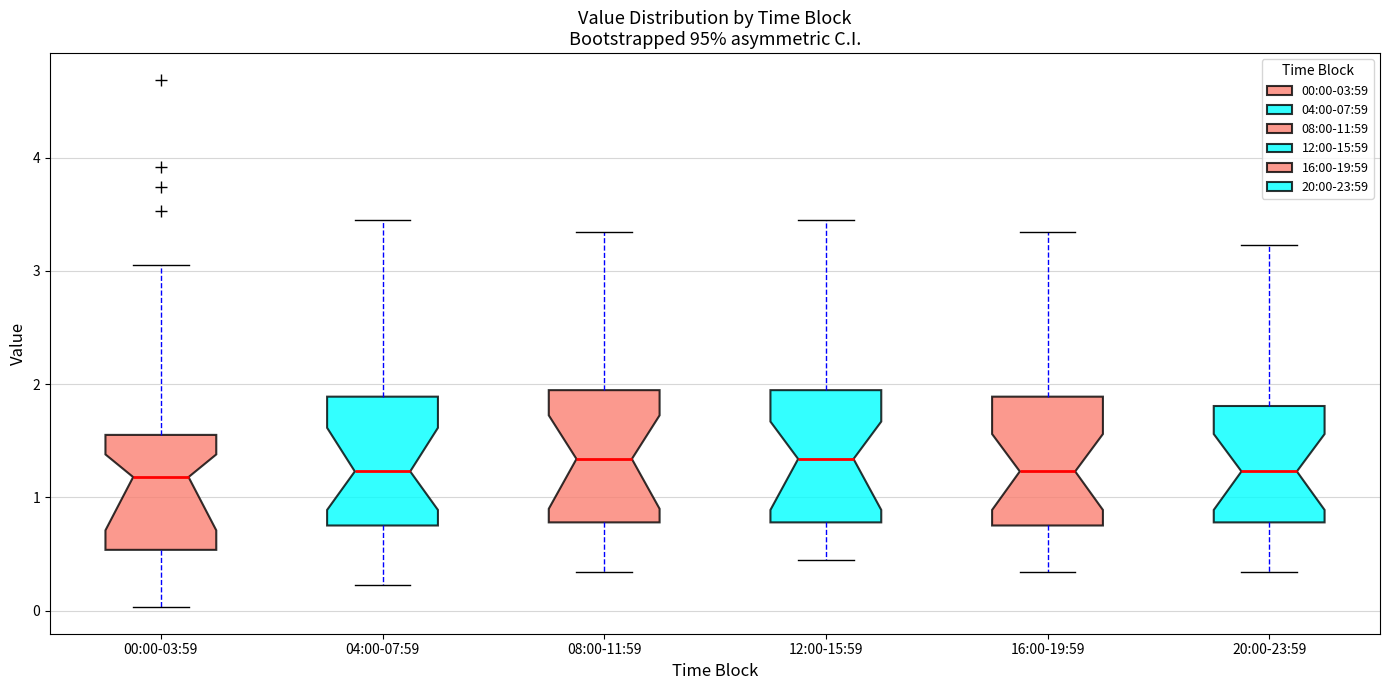

Reading left to right, read every box against the y-axis: the position of its median line, the range the box covers, and the ends of its whiskers. The values are not printed on the chart, so give them approximately, as read against the axis.

00:00-03:59: median 1.2, box 0.5 to 1.6, whiskers 0.0 to 3.1
04:00-07:59: median 1.2, box 0.8 to 1.9, whiskers 0.2 to 3.5
08:00-11:59: median 1.3, box 0.8 to 1.9, whiskers 0.3 to 3.3
12:00-15:59: median 1.3, box 0.8 to 1.9, whiskers 0.5 to 3.5
16:00-19:59: median 1.2, box 0.8 to 1.9, whiskers 0.3 to 3.3
20:00-23:59: median 1.2, box 0.8 to 1.8, whiskers 0.3 to 3.2